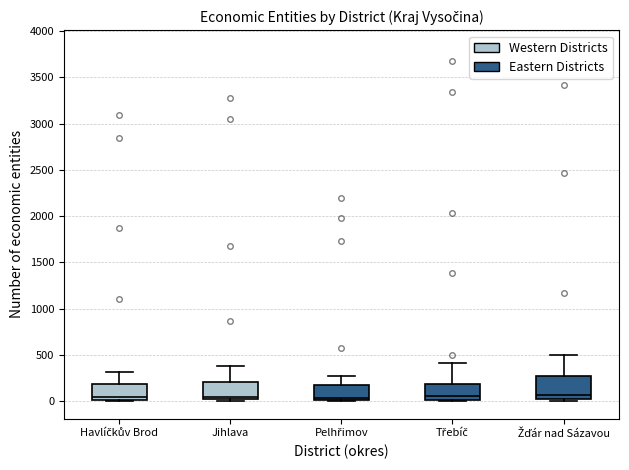

Reading left to right, transcribe this box plot: for each box, give where its median line is, the range the box spans, and where its two whiskers end, as read against the y-axis. The values are not printed on the chart, so give them approximately, as read against the axis.

Havlíčkův Brod: median 50, box 0 to 200, whiskers 0 to 300
Jihlava: median 50, box 0 to 200, whiskers 0 (just below the box's lower edge) to 400
Pelhřimov: median 50, box 0 to 150, whiskers 0 to 250
Třebíč: median 50, box 0 to 200, whiskers 0 to 400
Žďár nad Sázavou: median 50, box 0 to 250, whiskers 0 to 500